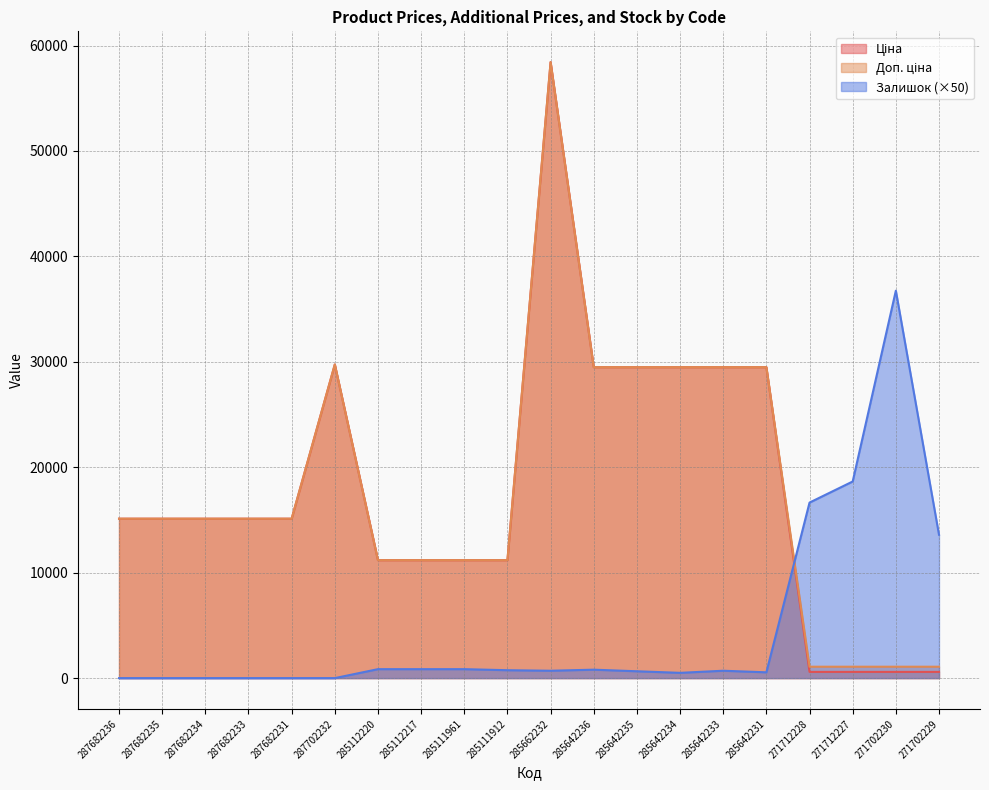

What is the label of the 12th point from the left?

285642236